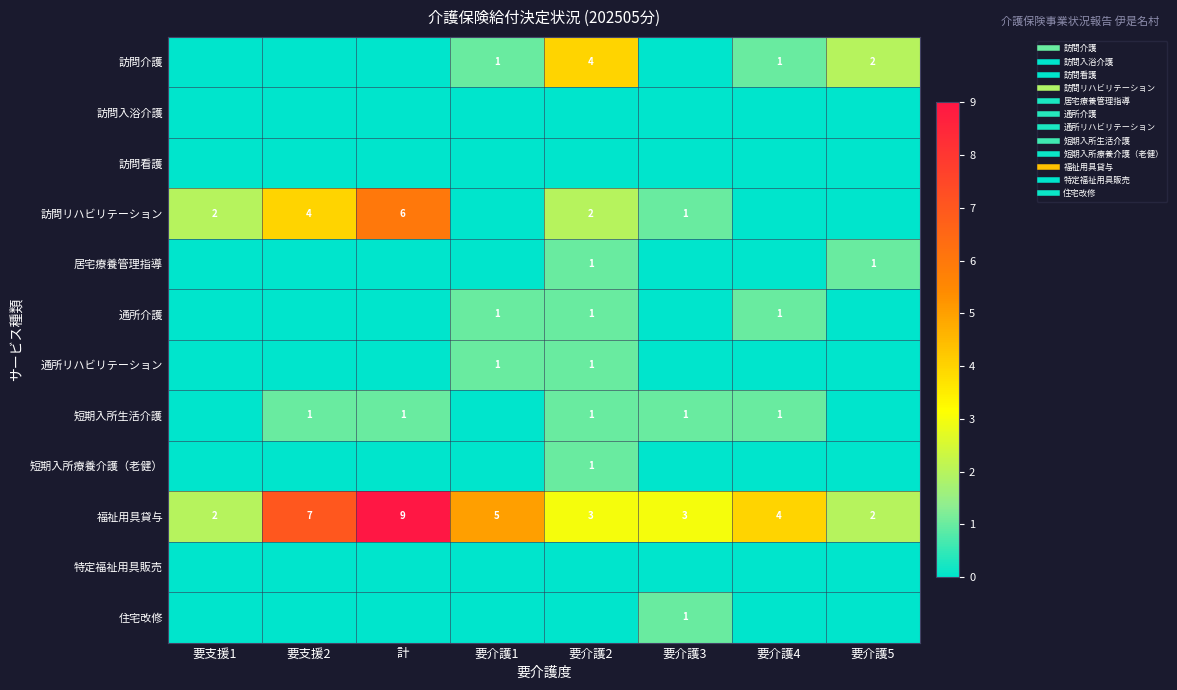

Which series has the largest range (max minus min)?

福祉用具貸与